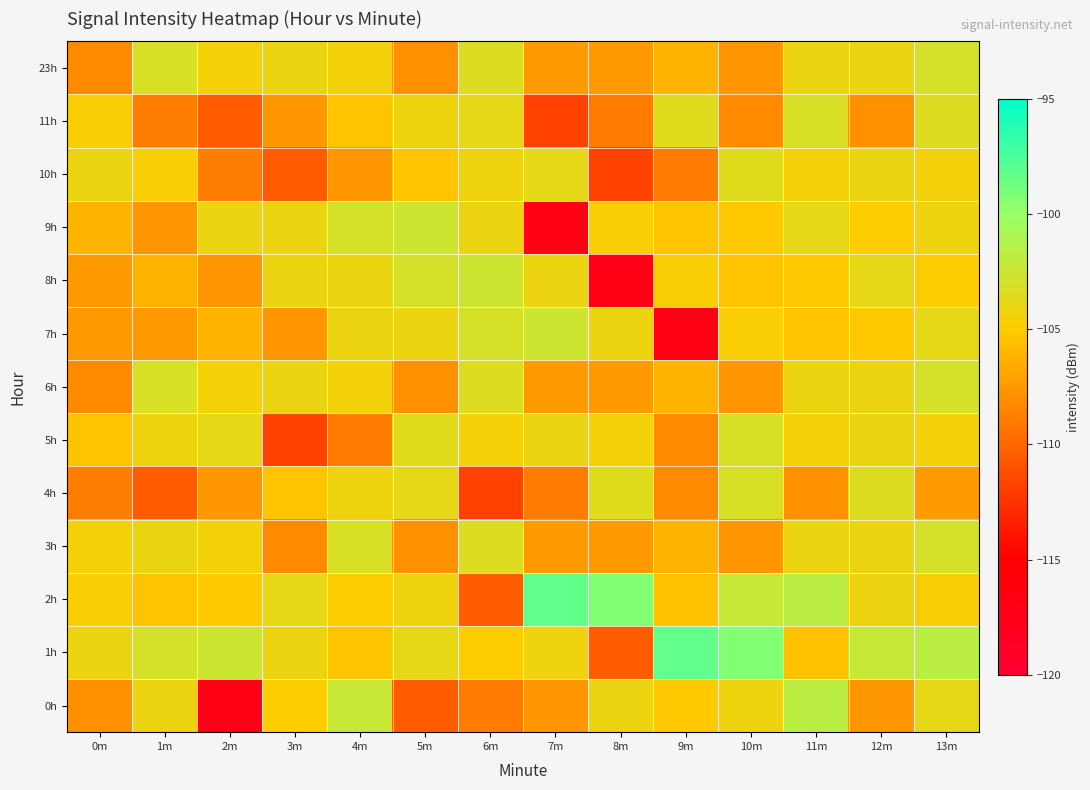

At which category is the sum across all series the highest?

13m